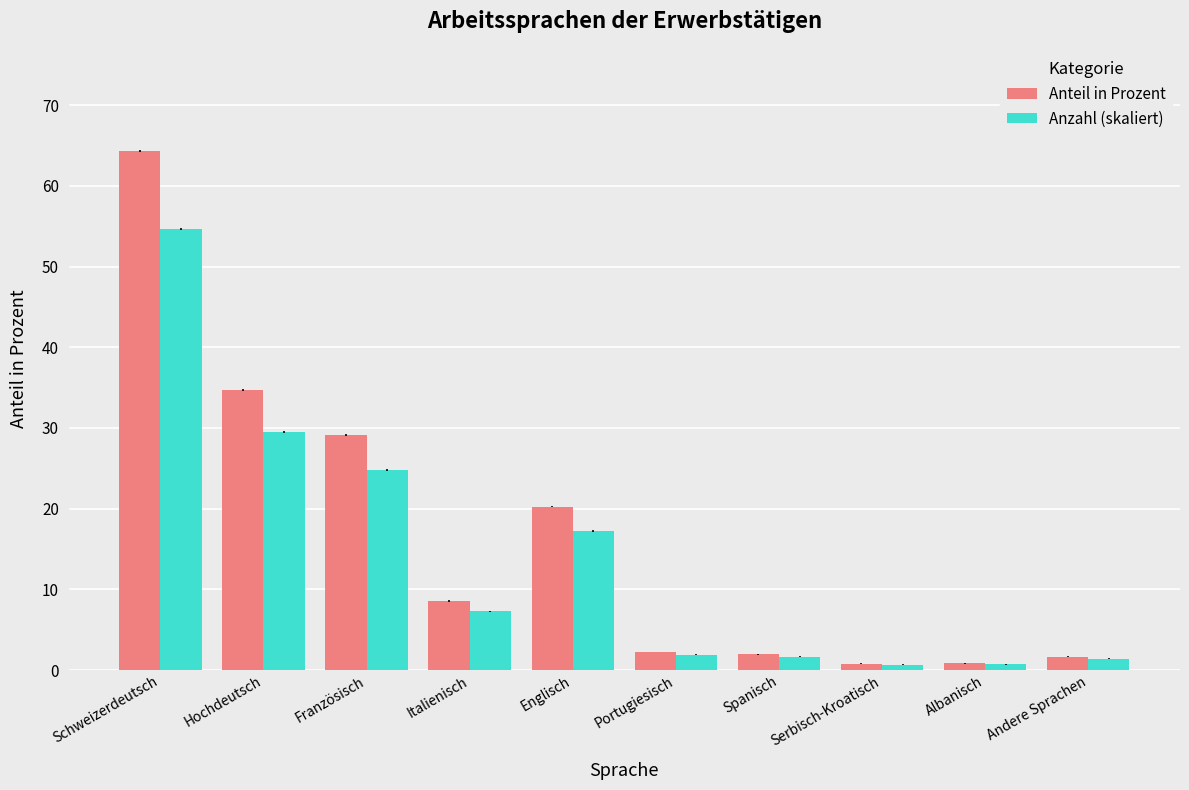

Is it true that Anteil in Prozent equals 1.9 at Spanisch?

True